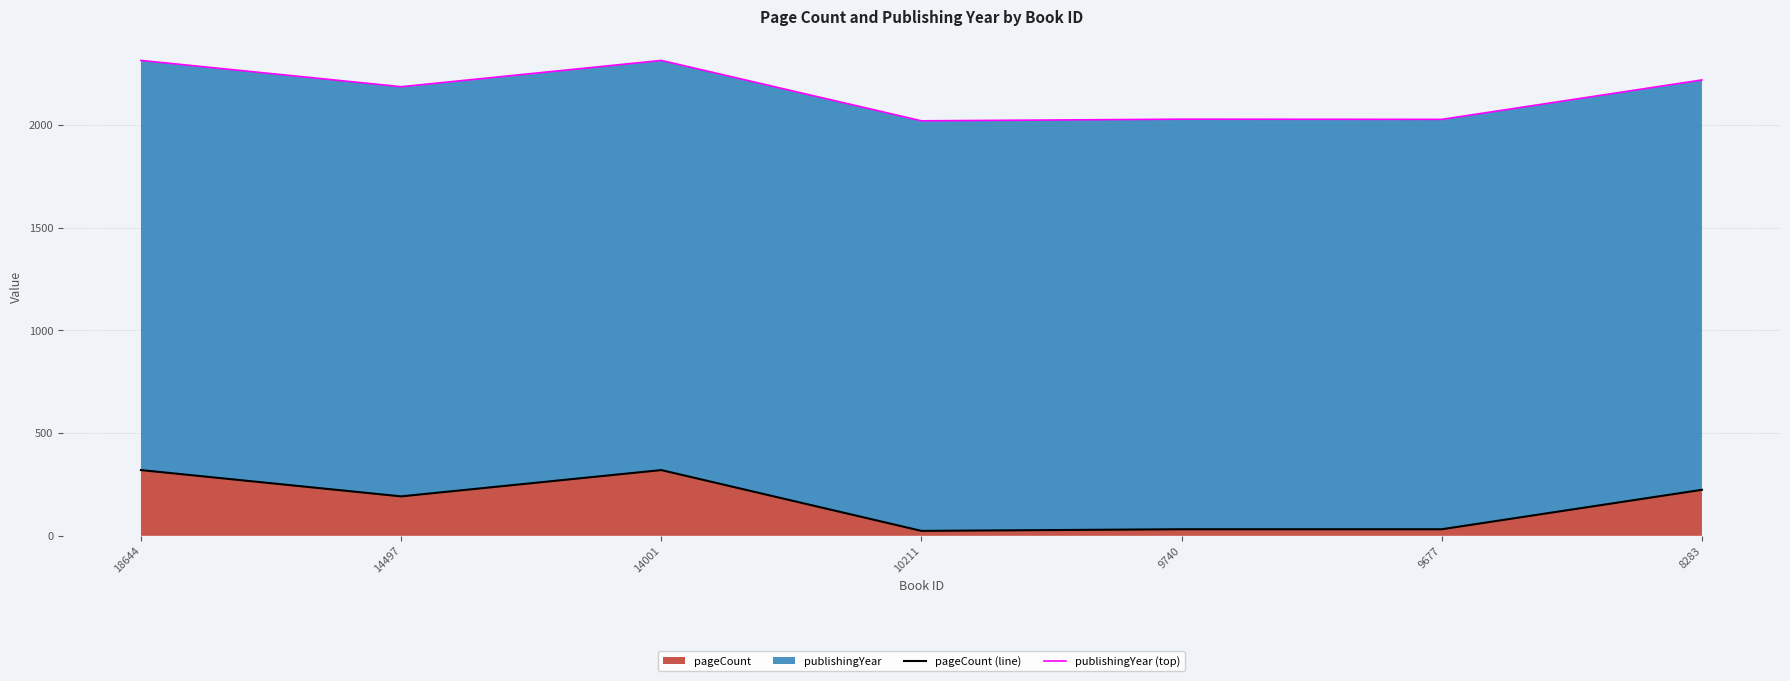

The pageCount (line) series shows 24 at 10211. True or false?

True